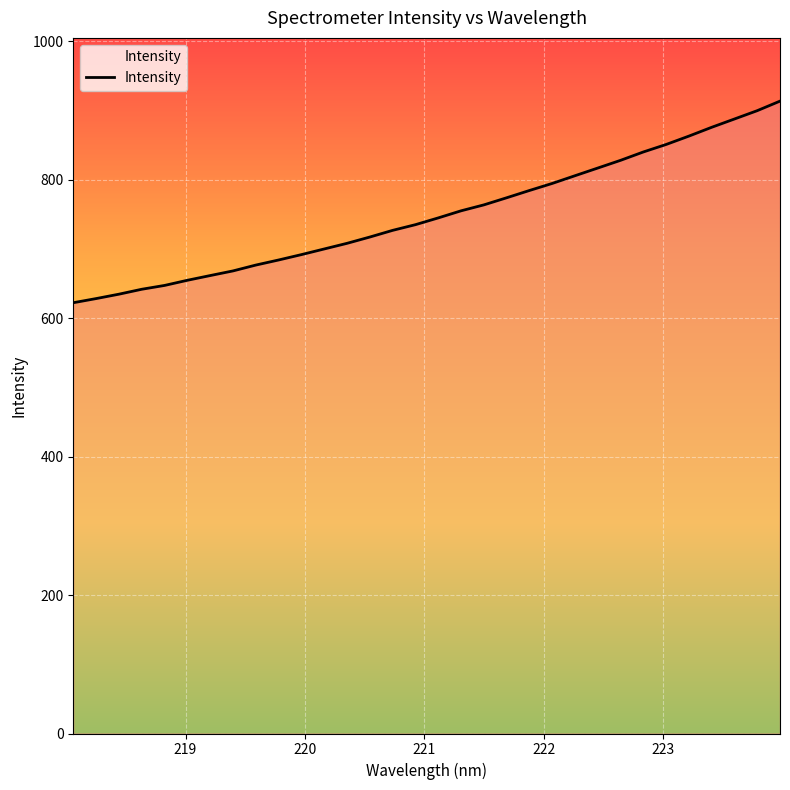

What is the difference between the maximum and minimum values?

291.2